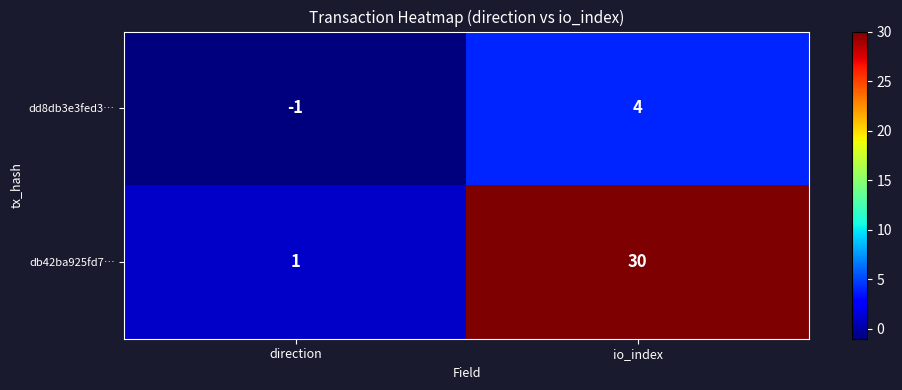

What is the difference between the maximum and minimum values in the db42ba925fd7… series?

29